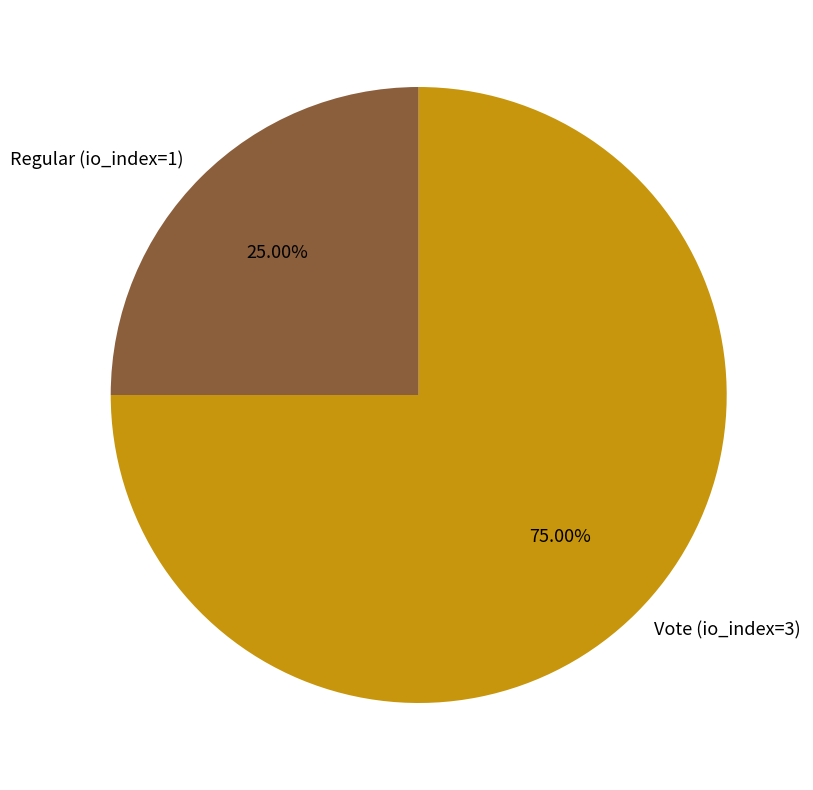

What percentage is the Vote (io_index=3) slice, to the nearest percent?

75%